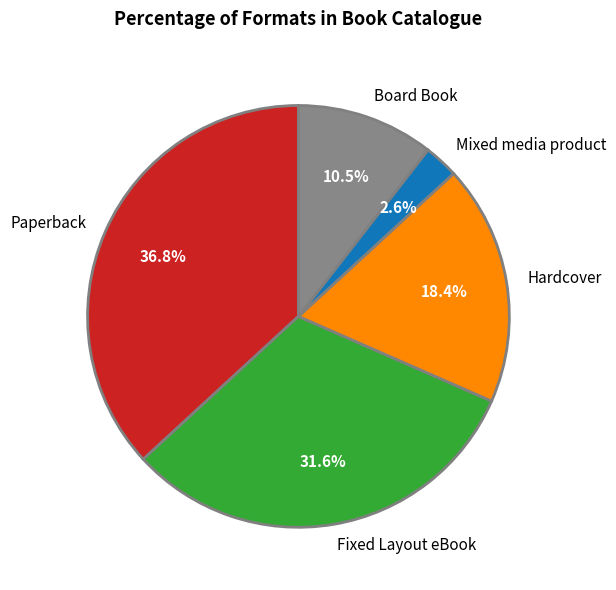

Rank the categories by value from lowest to highest.

Mixed media product, Board Book, Hardcover, Fixed Layout eBook, Paperback